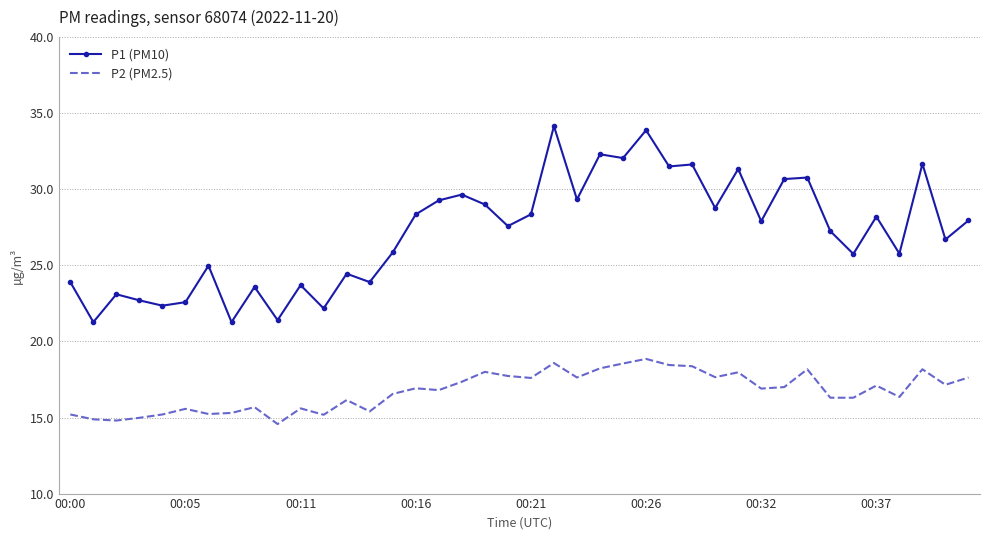

What are all the series names shown in the legend?

P1 (PM10), P2 (PM2.5)